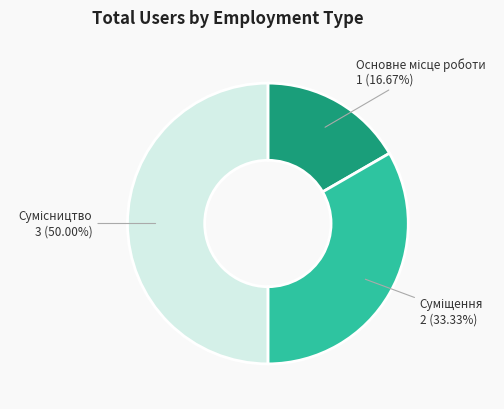

Is there a majority slice in this chart?

No